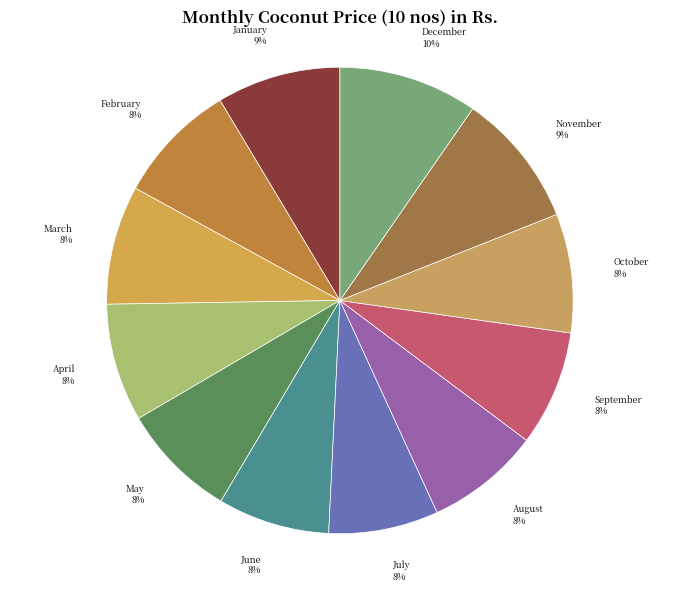

Is the sum of October and September greater than half?

No